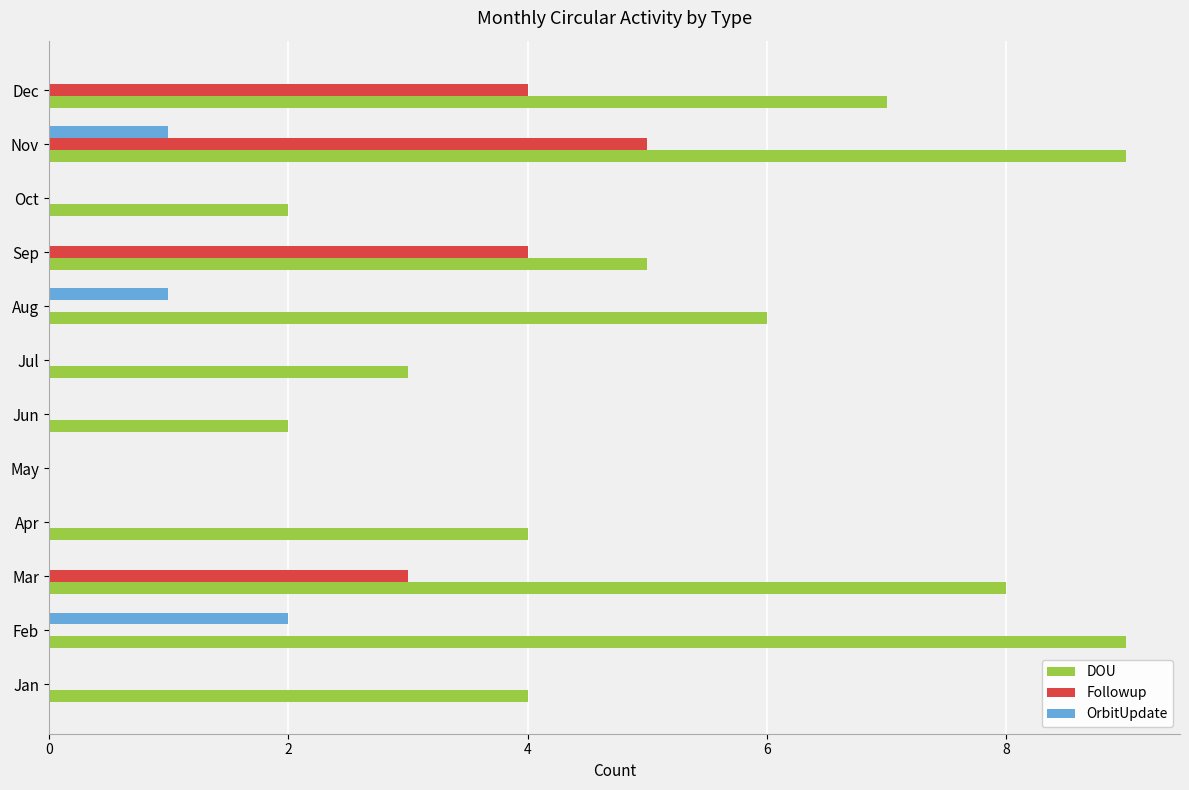

Read the Followup value at Nov.

5